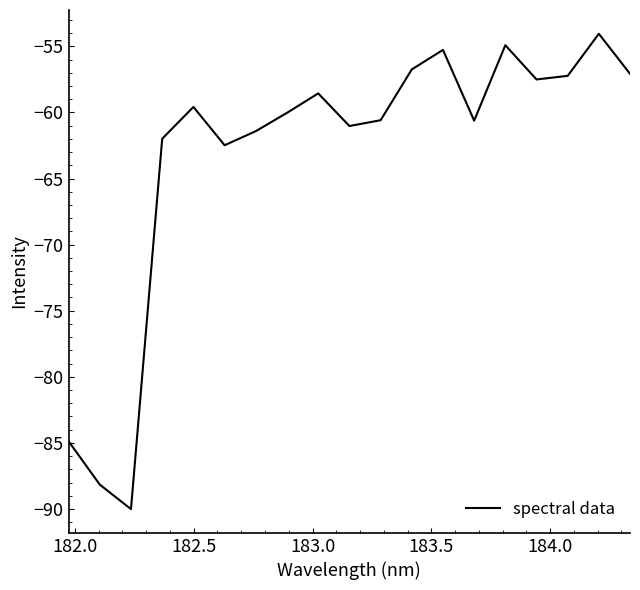

Count the number of data series in this chart.

1